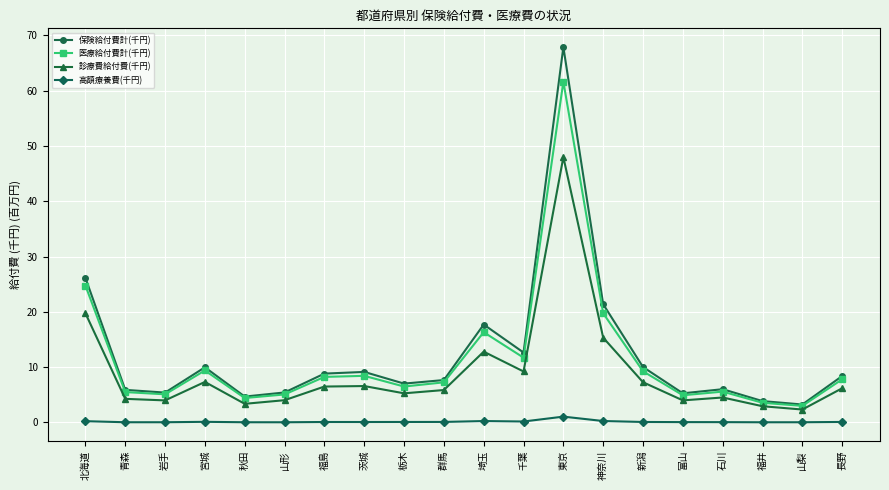

What is the lowest value of the 医療給付費計(千円) series?

3.0